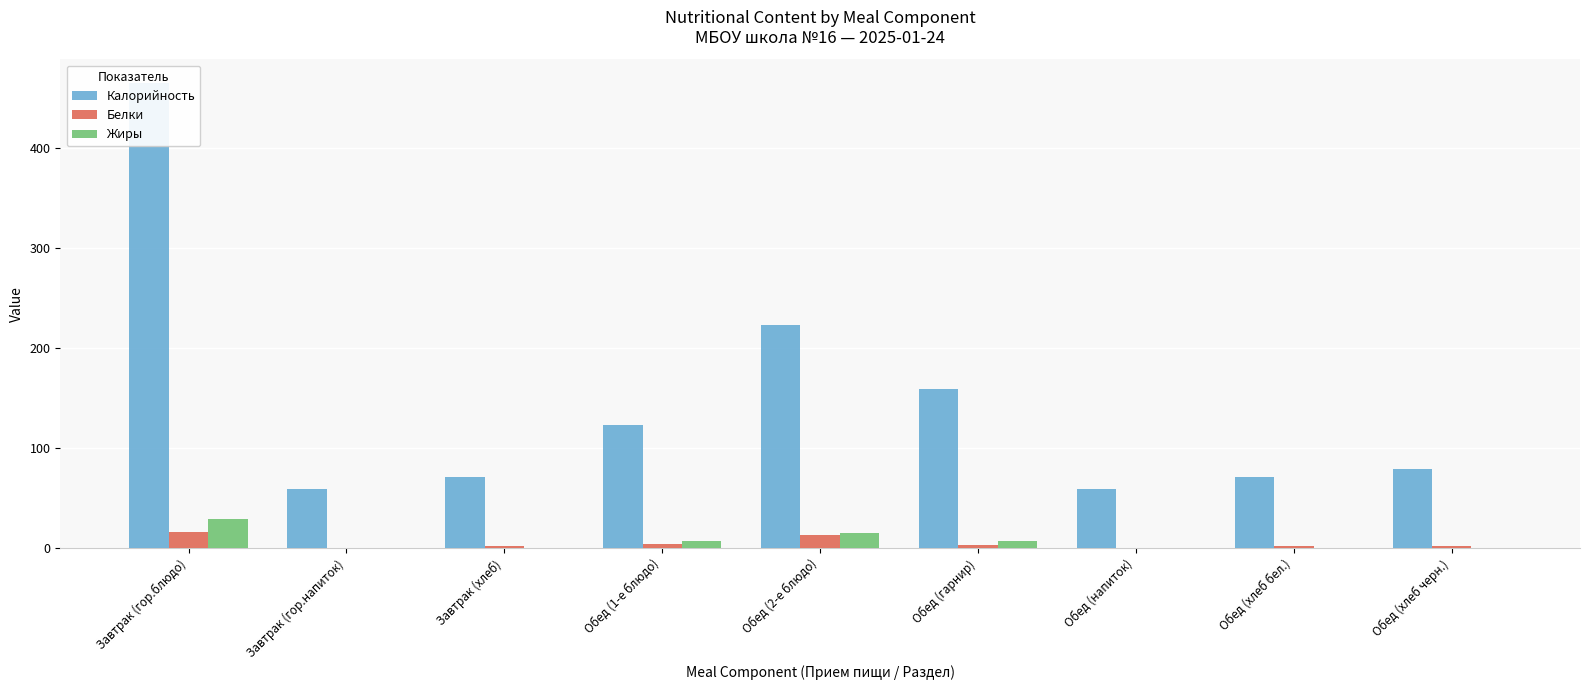

At how many categories does at least one series exceed 256?

1